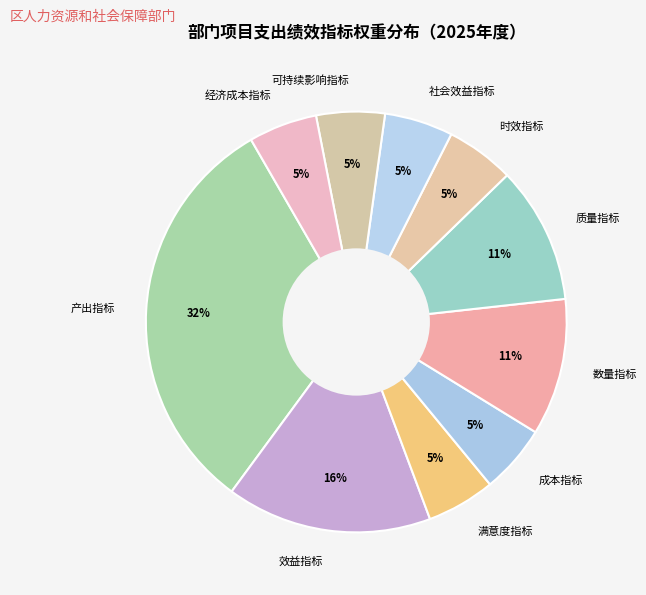

Count the number of slices in the pie.

10